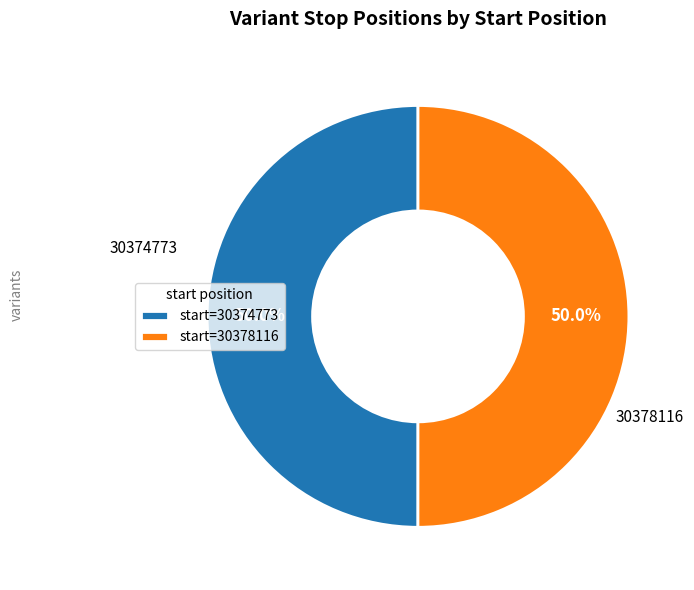

What is the ratio of the value at start=30378116 to the value at start=30374773?

1.0